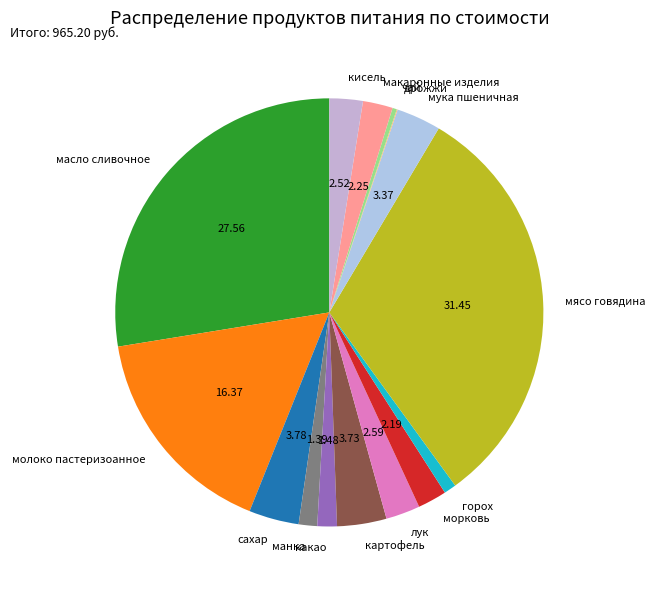

What is the largest slice in the pie chart?

мясо говядина